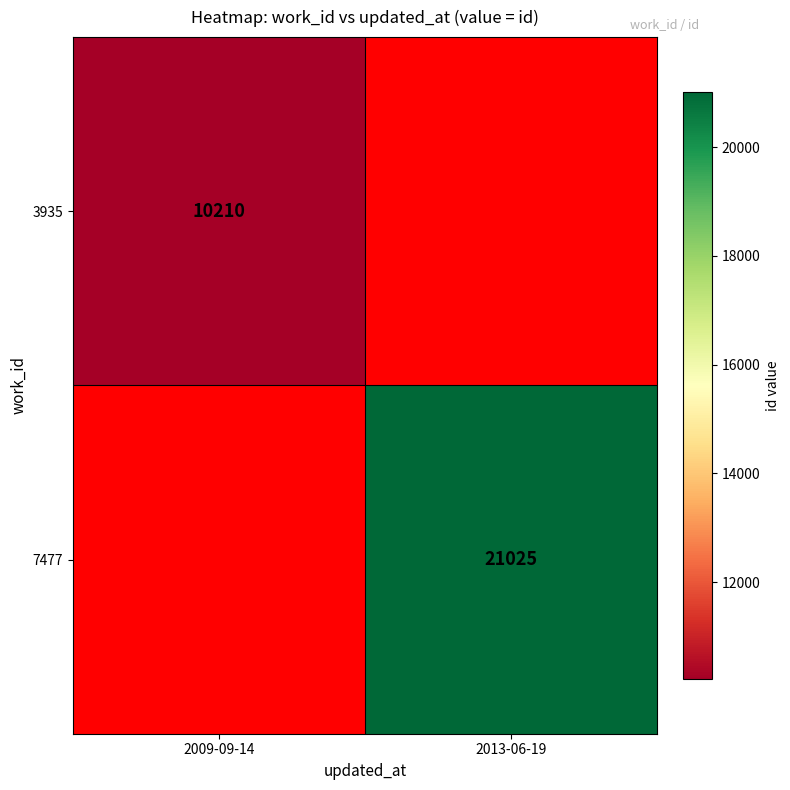

At how many categories does at least one series exceed 15338?

1